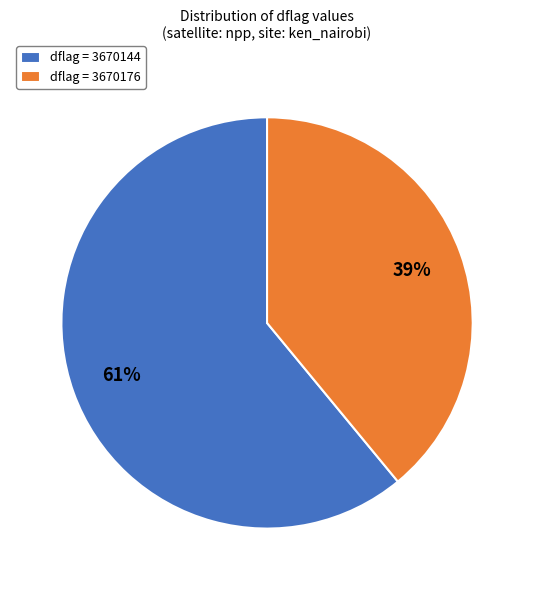

Does dflag = 3670176 represent more than half of the total?

No